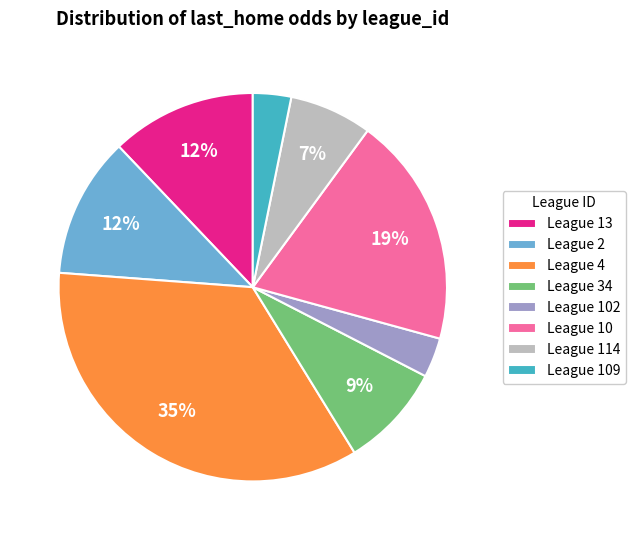

Is there a majority slice in this chart?

No